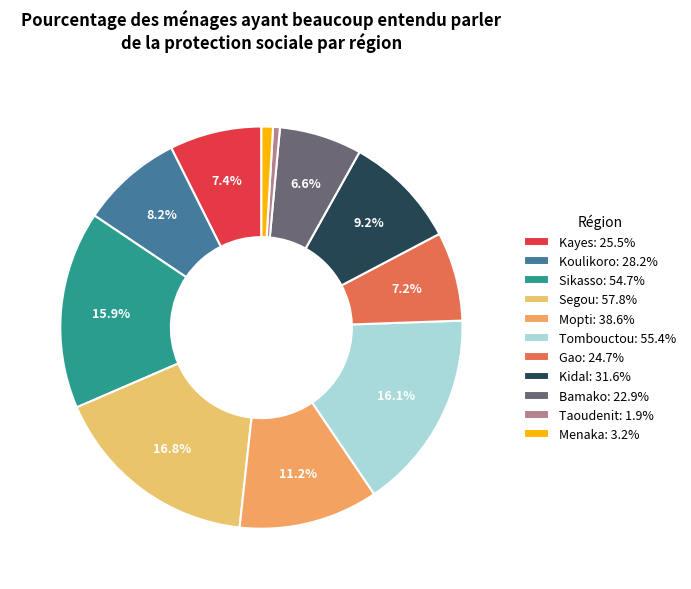

Count the number of slices in the pie.

11